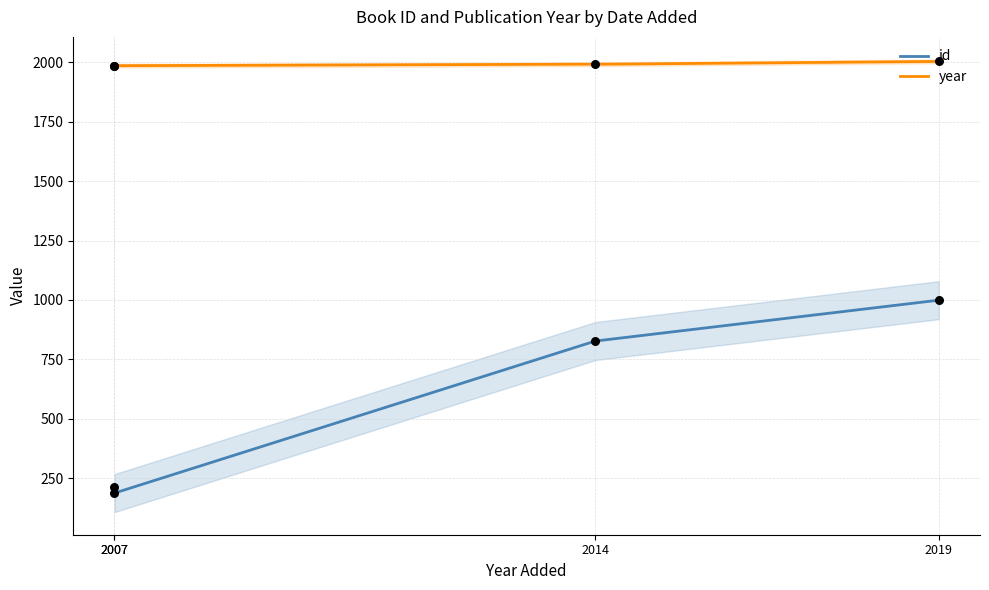

What are all the series names shown in the legend?

id, year